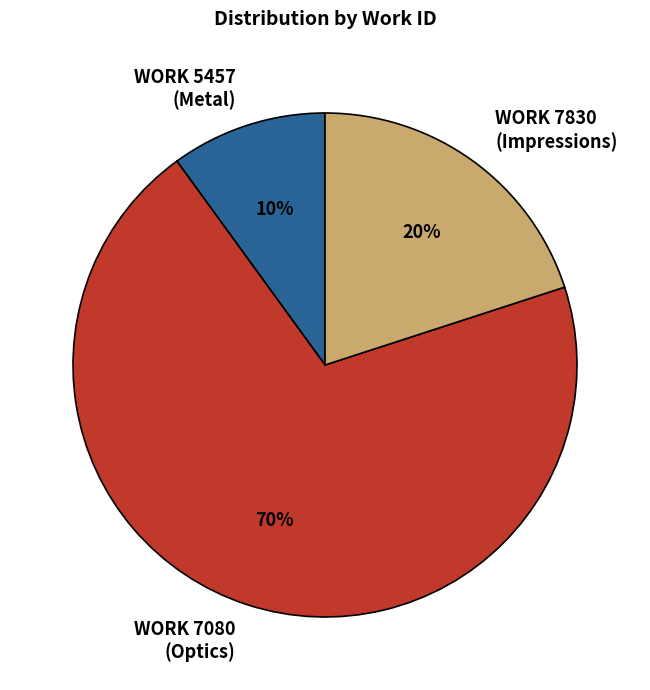

Count the number of slices in the pie.

3